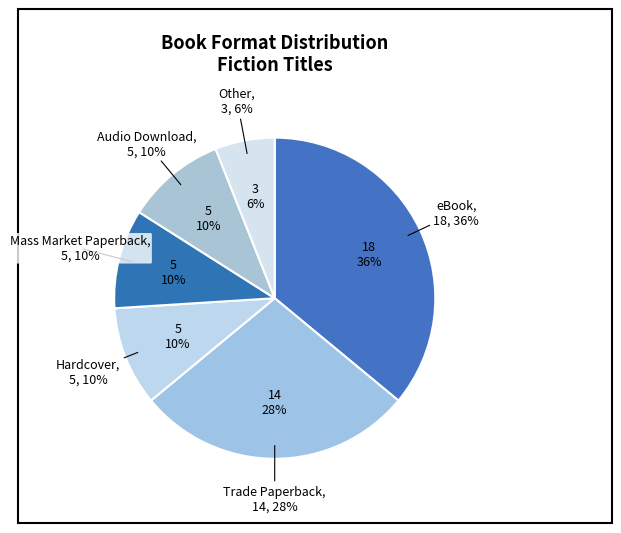

To the nearest percent, what is the difference between the Mass Market Paperback and Other slice percentages?

4%